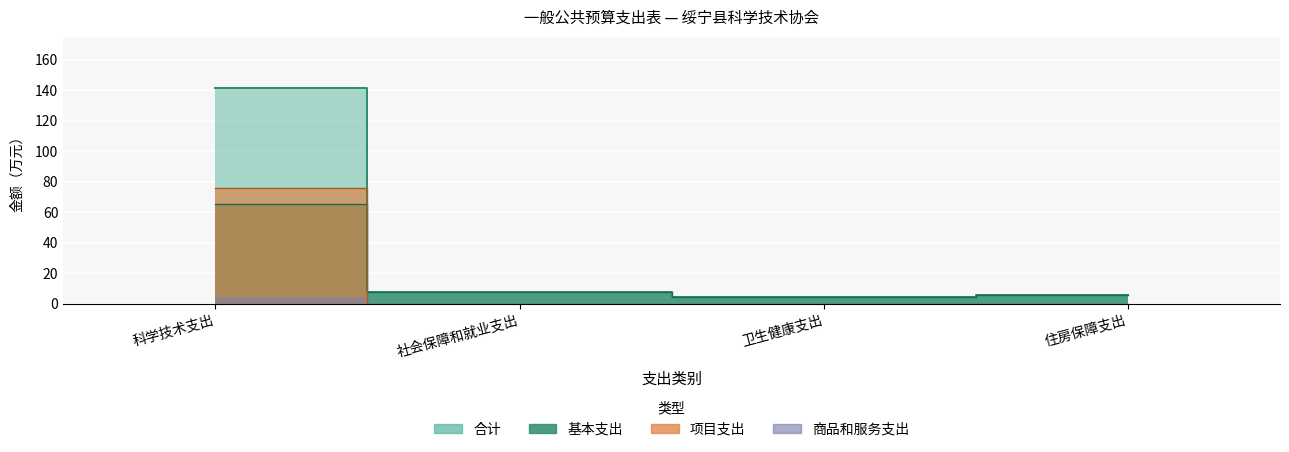

Rank the series at 卫生健康支出 from highest to lowest value.

合计, 基本支出, 项目支出